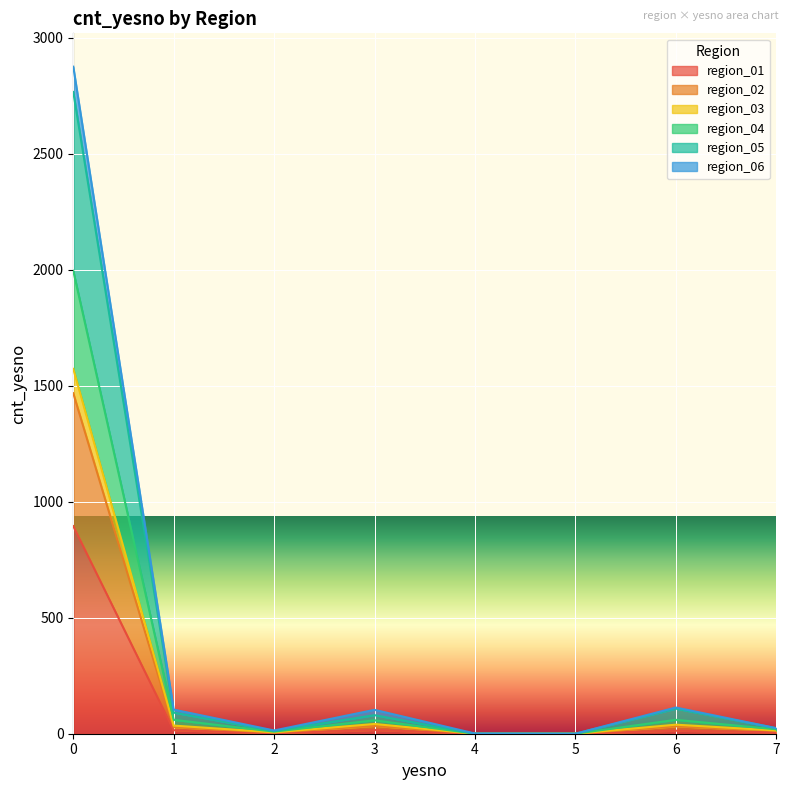

Where is the first local minimum for region_03?

2